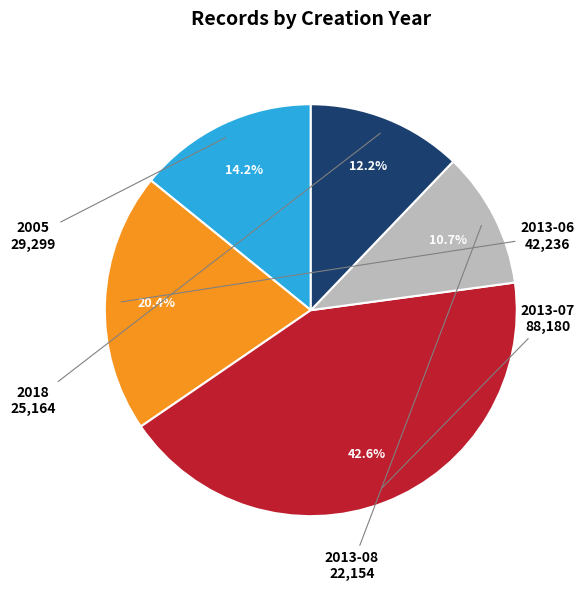

What portion of the pie excludes 2005?

85.8%